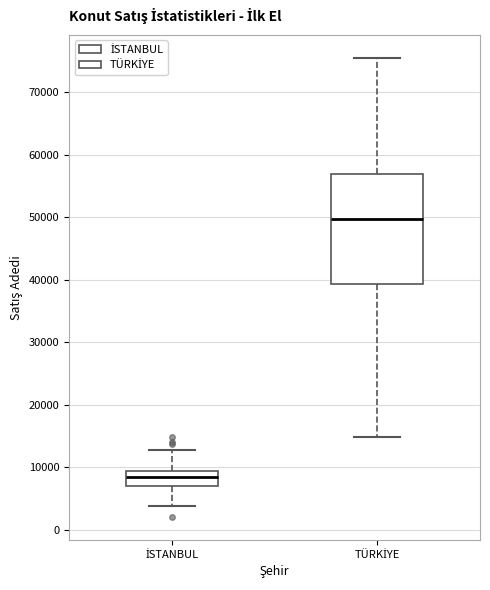

Reading left to right, read every box against the y-axis: the position of its median line, the range the box covers, and the ends of its whiskers. The values are not printed on the chart, so give them approximately, as read against the axis.

İSTANBUL: median 9000 (inside the box), box 7000 to 9000, whiskers 4000 to 13000
TÜRKİYE: median 50000, box 39000 to 57000, whiskers 15000 to 75000